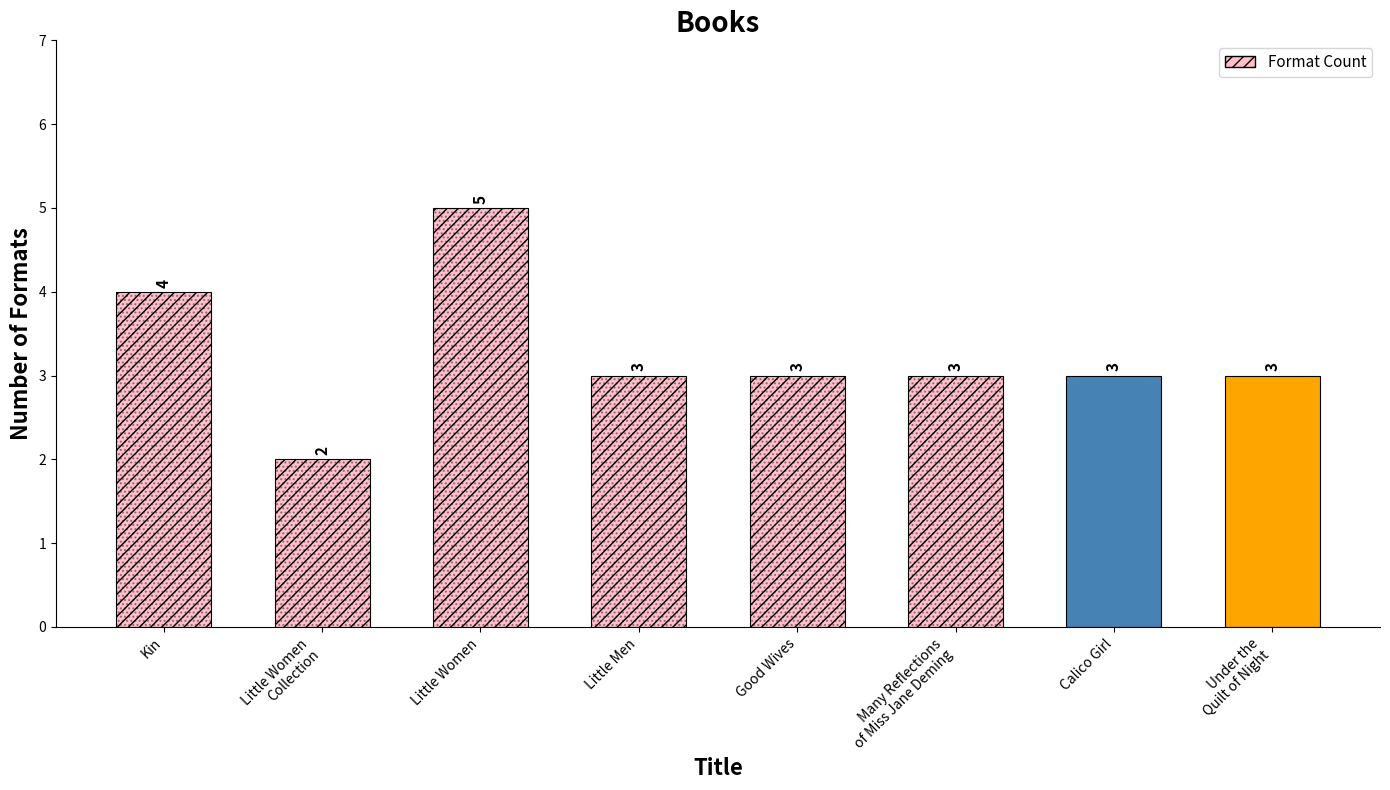

Reading left to right, transcribe all the data shown in this chart.

4	2	5	3	3	3	3	3